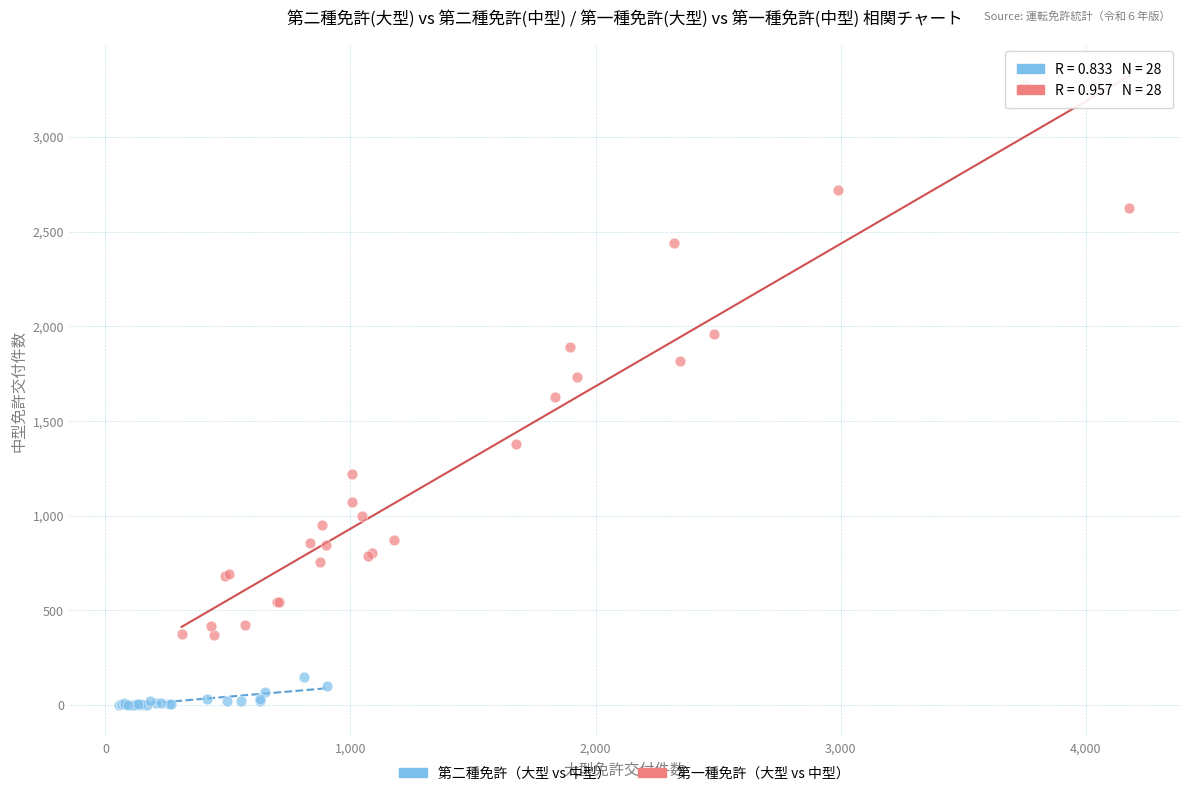

Which series reaches the maximum Y coordinate?

第一種免許（大型 vs 中型）